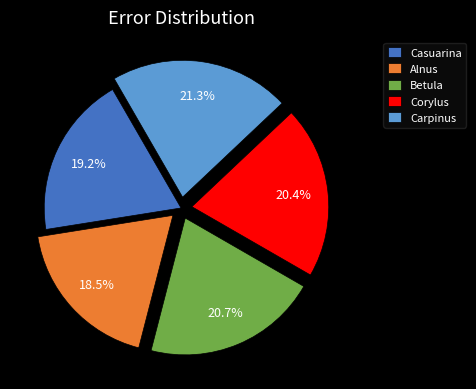

Between Alnus and Casuarina, which is larger?

Casuarina